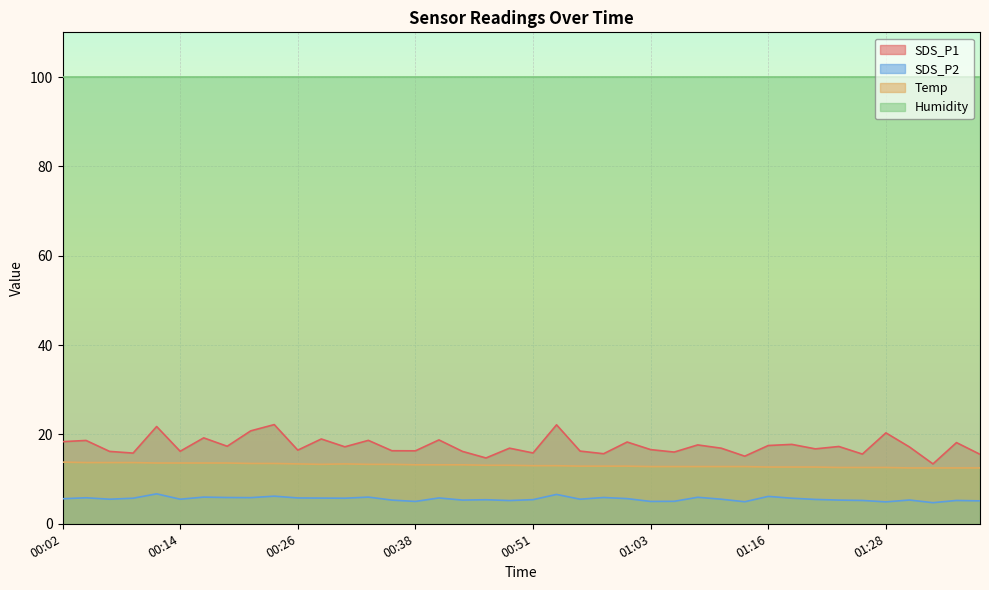

True or false: Humidity and SDS_P2 cross at least once.

False